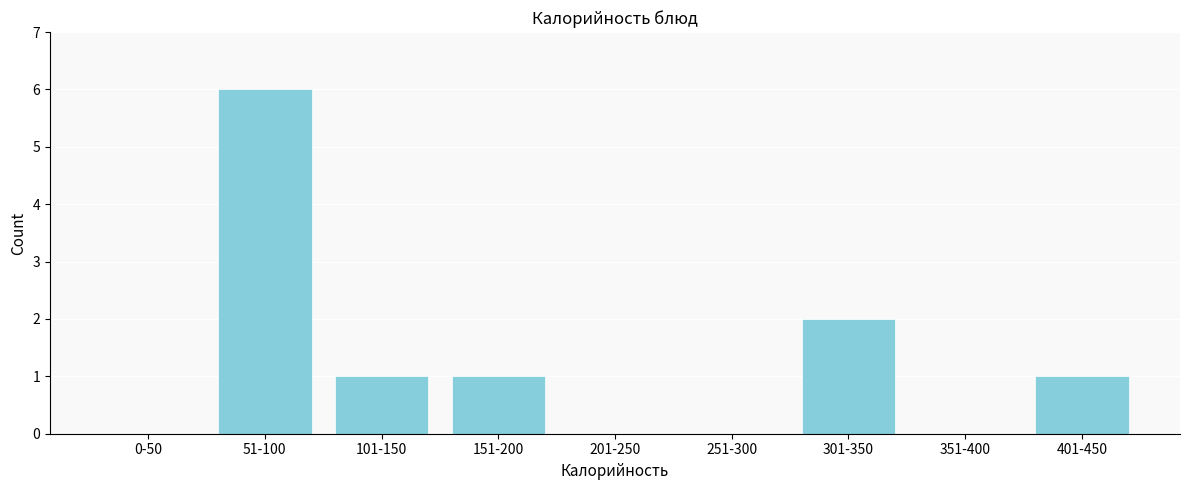

Reading left to right, what are all the values shown in this chart?

0-50=0	51-100=6	101-150=1	151-200=1	201-250=0	251-300=0	301-350=2	351-400=0	401-450=1